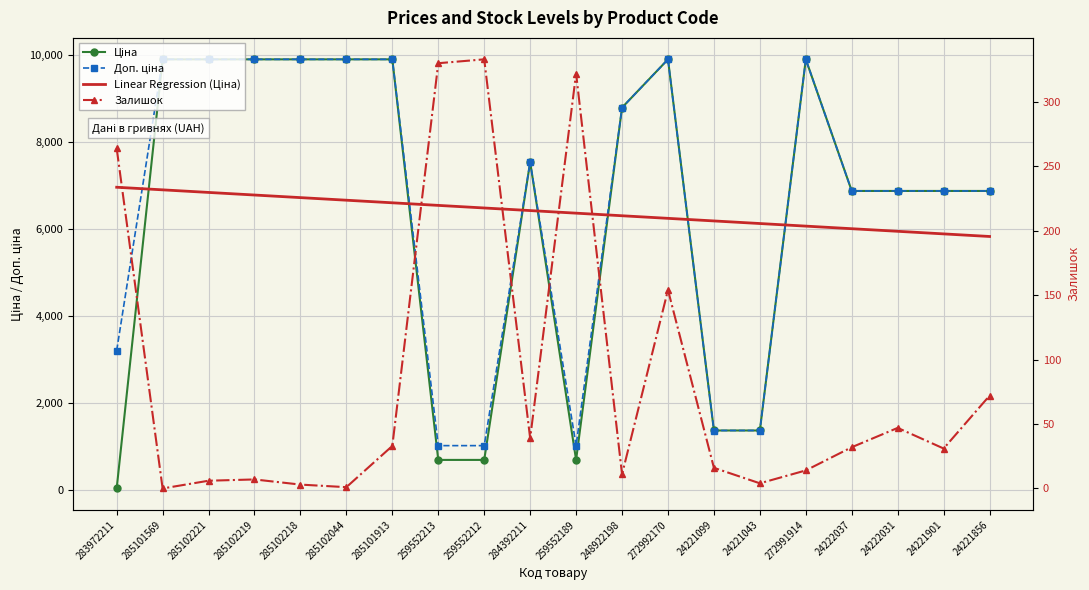

How many data points in Залишок are less than 32?

10